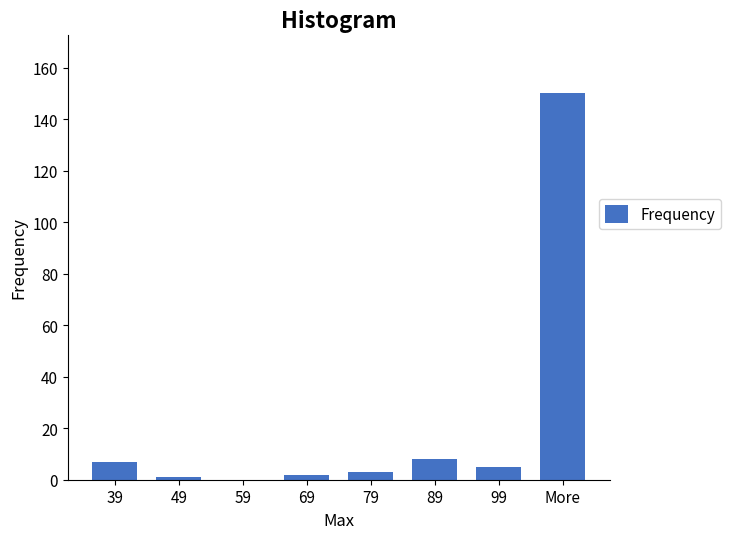

Reading left to right, list all the values displayed in this chart.

39=7	49=1	59=0	69=2	79=3	89=8	99=5	More=150